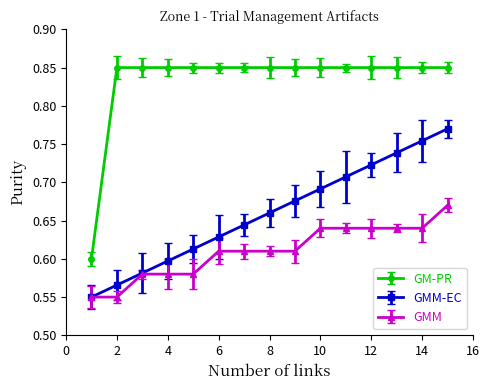

Count the GM-PR values in the range 0 to 1.

15